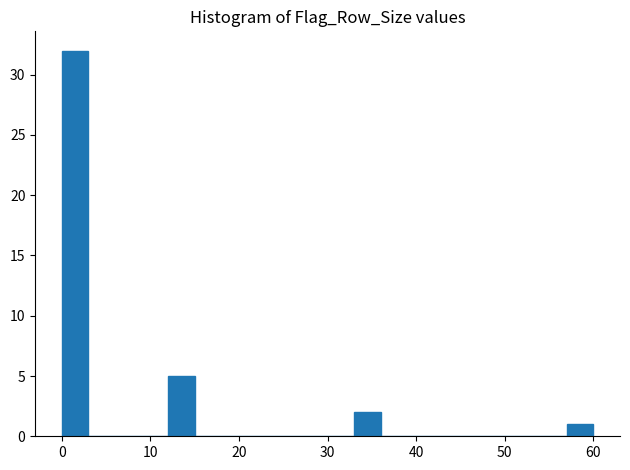

Read against the x-axis, roughly where is the centre of the tallest bar?

2